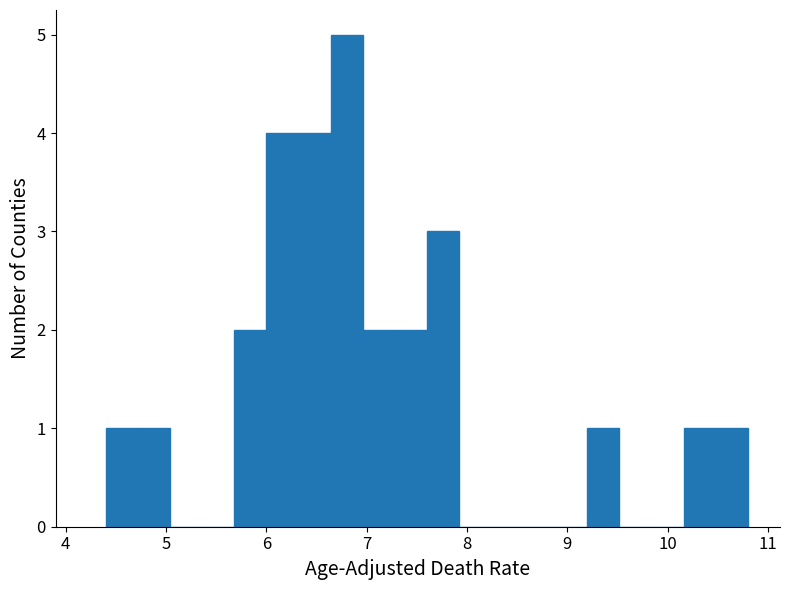

Read against the x-axis, roughly where is the centre of the tallest bar?

6.8